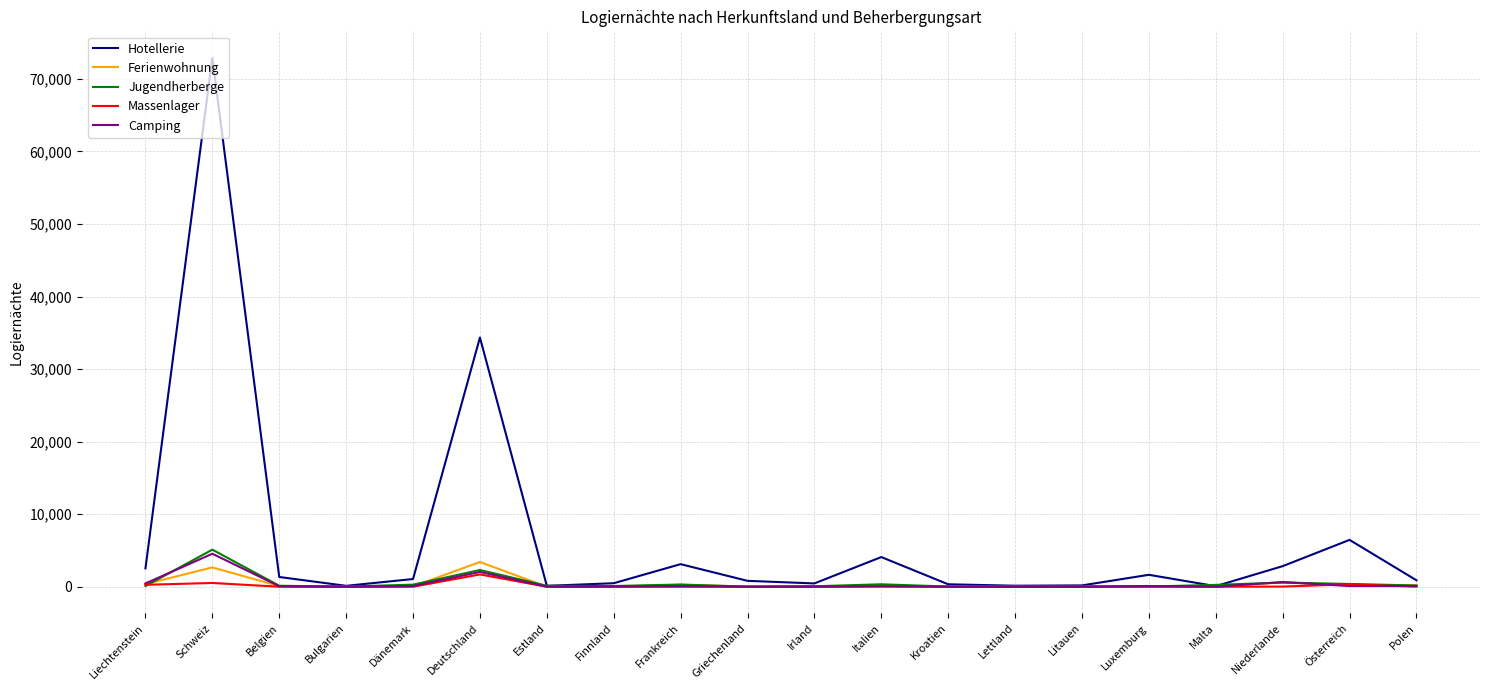

What is the difference between the maximum and minimum values in the Hotellerie series?

72823